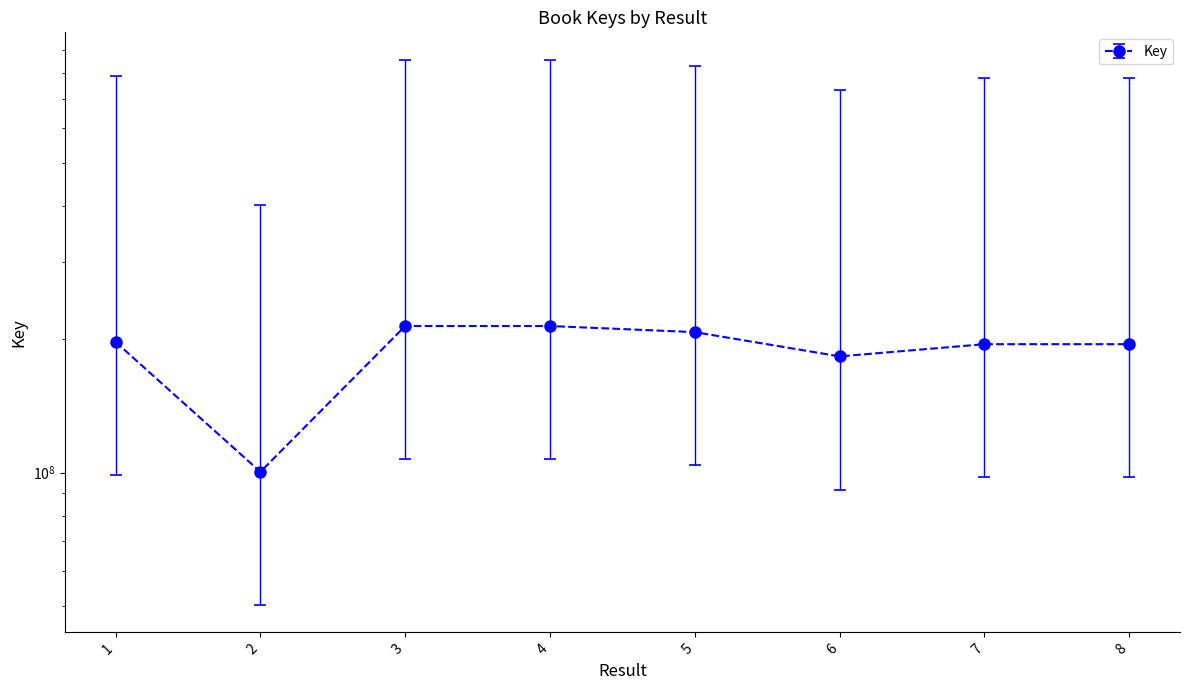

The chart shows a value of 136355801 at 2. True or false?

False